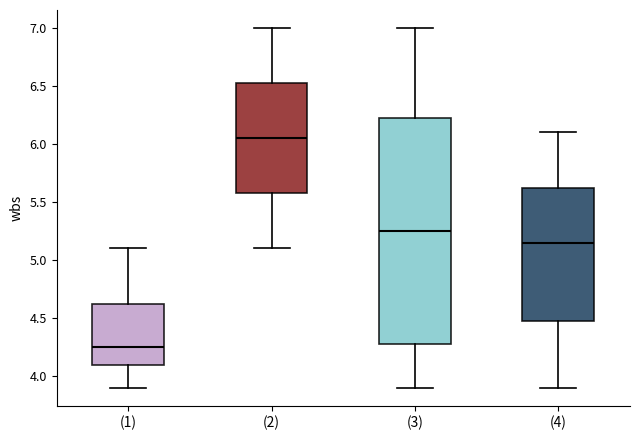

Where is the upper edge of the box for (3) on the y-axis? The values are not printed on the chart, so give them approximately, as read against the axis.

6.25